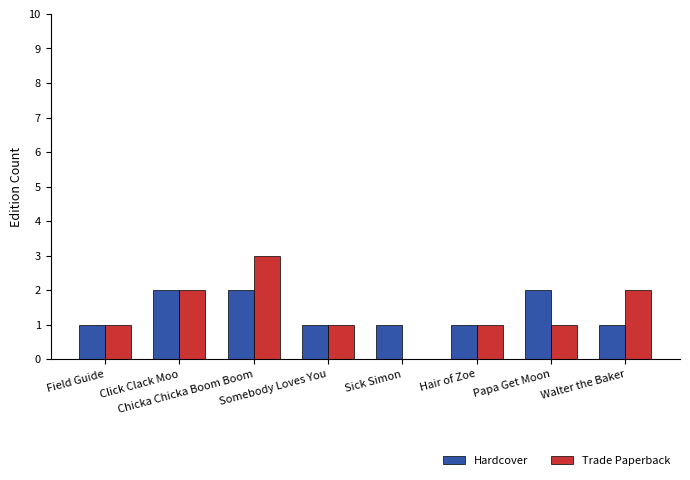

What is the maximum value shown in the chart?

3